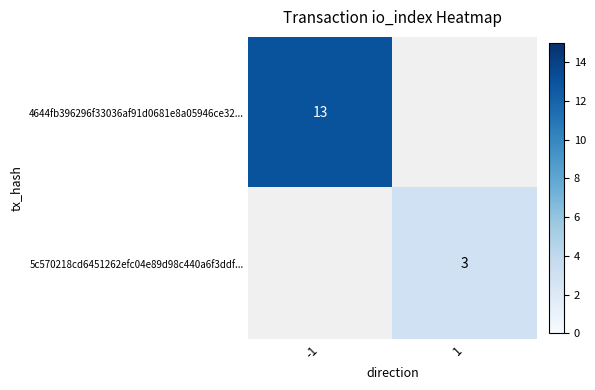

The value of 5c570218cd6451262efc04e89d98c440a6f3ddf... at 1 is 3. True or false?

True